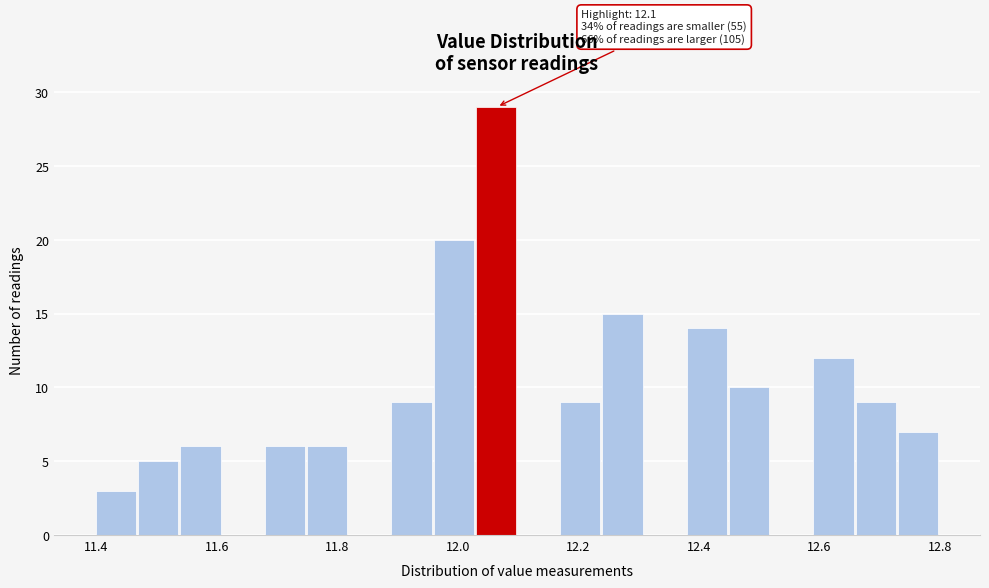

Read against the x-axis, roughly where is the centre of the tallest bar?

12.06